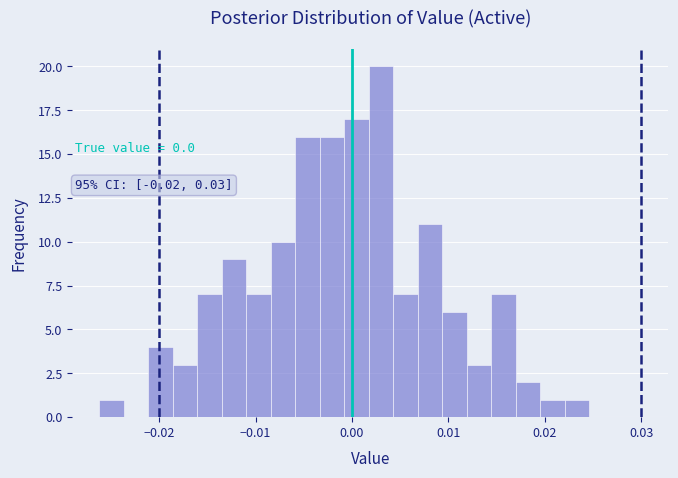

Around what value on the x-axis is the tallest bar? Give the approximate position of its centre, as read against the axis.

0.003